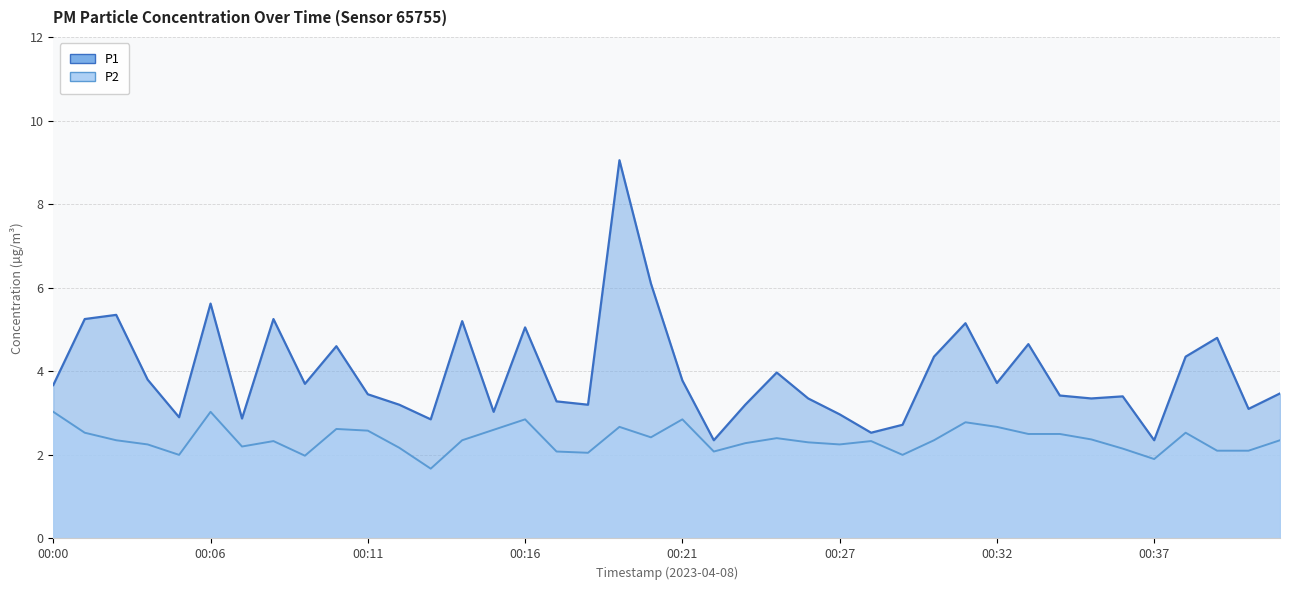

Reading left to right, what are all the values shown in this chart?

P1: 00:00=3.7	00:01=5.2	00:02=5.3	00:03=3.8	00:05=2.9	00:06=5.6	00:07=2.9	00:08=5.2	00:09=3.7	00:10=4.6	00:11=3.5	00:12=3.2	00:13=2.9	00:14=5.2	00:15=3.0	00:16=5.0	00:17=3.3	00:18=3.2	00:19=9.1	00:20=6.1	00:21=3.8	00:22=2.4	00:23=3.2	00:25=4.0	00:26=3.4	00:27=3.0	00:28=2.5	00:29=2.7	00:30=4.3	00:31=5.2	00:32=3.7	00:33=4.7	00:34=3.4	00:35=3.4	00:36=3.4	00:37=2.4	00:38=4.3	00:39=4.8	00:40=3.1	00:41=3.5
P2: 00:00=3.0	00:01=2.5	00:02=2.4	00:03=2.2	00:05=2.0	00:06=3.0	00:07=2.2	00:08=2.3	00:09=2.0	00:10=2.6	00:11=2.6	00:12=2.2	00:13=1.7	00:14=2.4	00:15=2.6	00:16=2.9	00:17=2.1	00:18=2.0	00:19=2.7	00:20=2.4	00:21=2.9	00:22=2.1	00:23=2.3	00:25=2.4	00:26=2.3	00:27=2.2	00:28=2.3	00:29=2.0	00:30=2.4	00:31=2.8	00:32=2.7	00:33=2.5	00:34=2.5	00:35=2.4	00:36=2.1	00:37=1.9	00:38=2.5	00:39=2.1	00:40=2.1	00:41=2.4